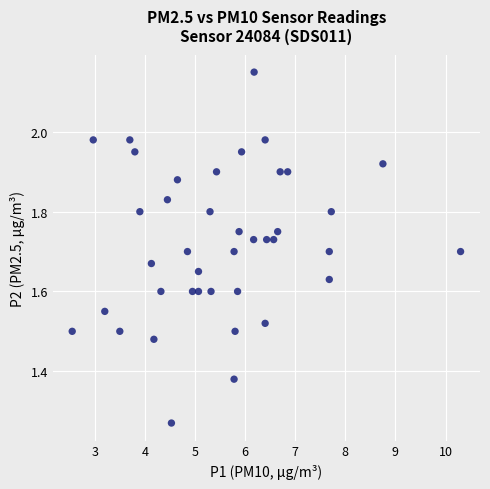

What is the range of Y values (max minus min)?

0.9